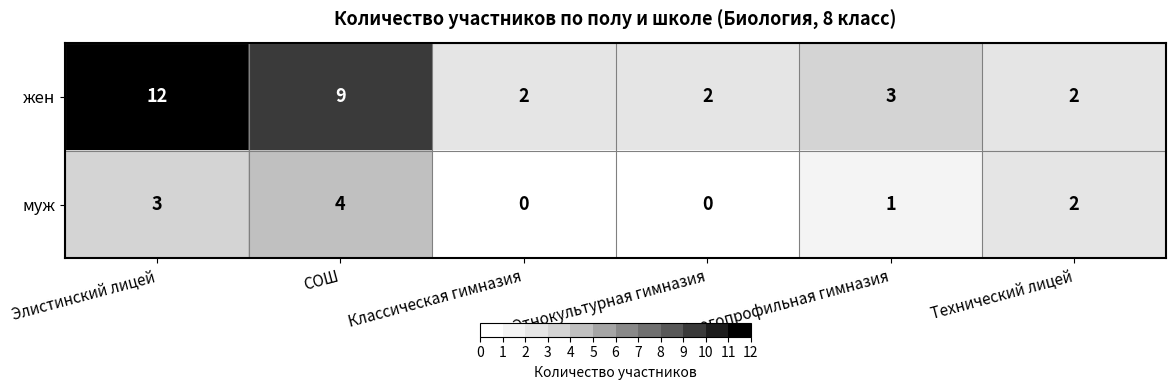

True or false: муж has a value of 2 at Элистинский лицей.

False